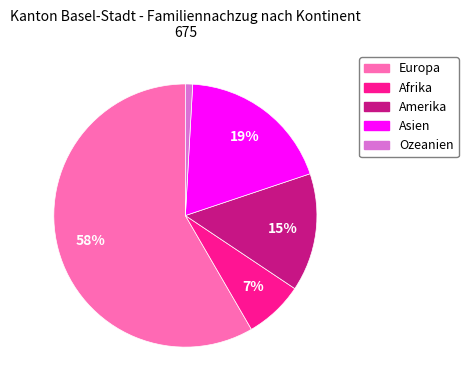

What is the smallest slice in the pie chart?

Ozeanien